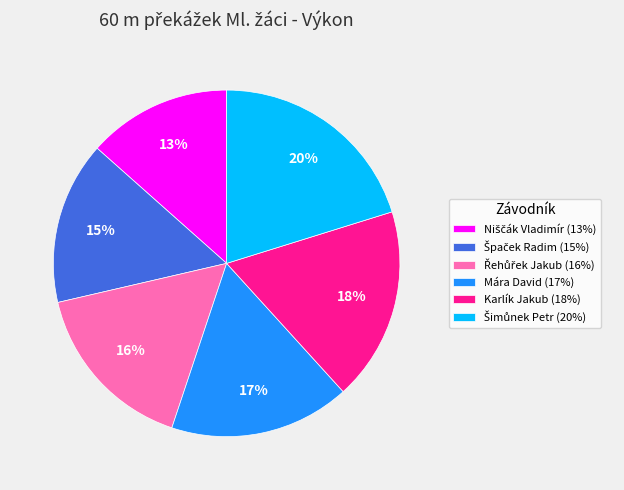

To the nearest percent, what is the average slice percentage?

17%